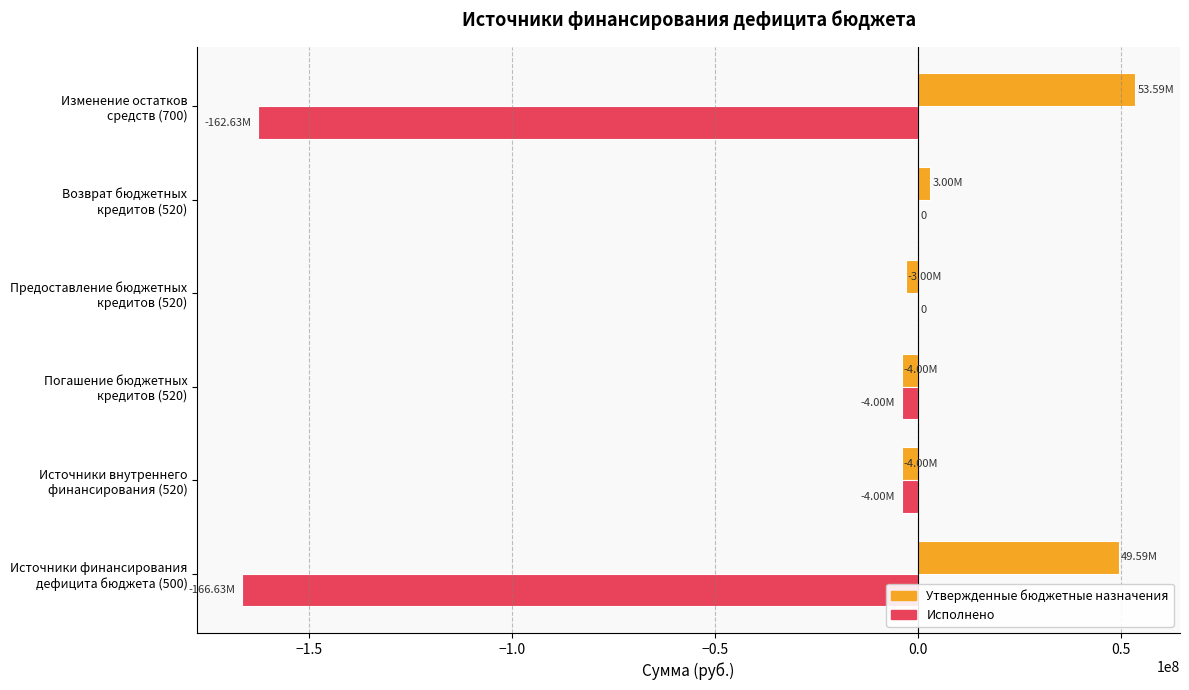

What is the sum of all Исполнено values?

-337257955.2